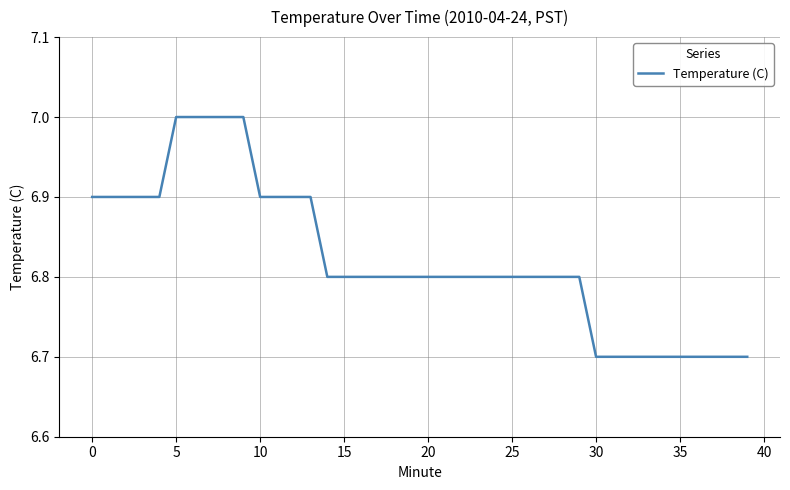

What is the greatest value displayed?

7.0